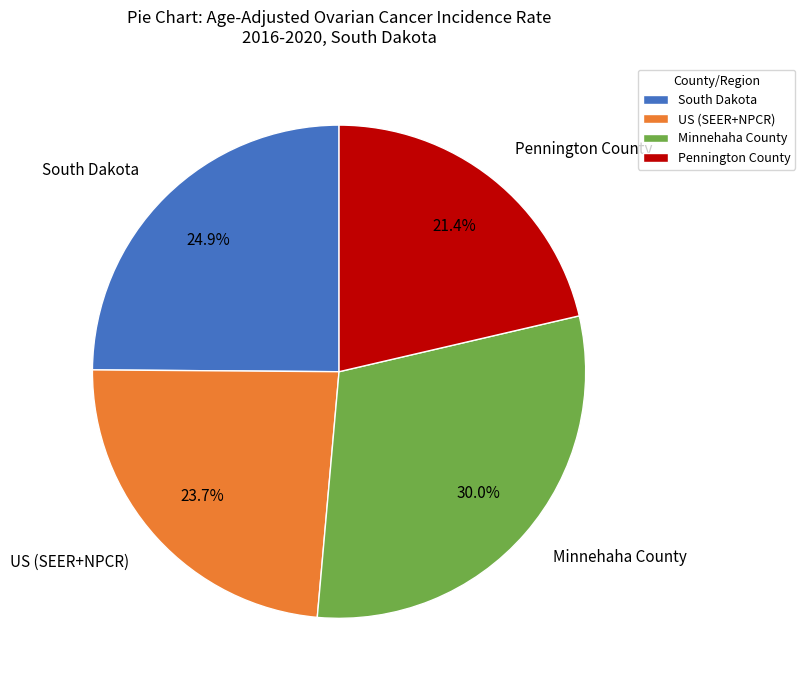

Which slice is the smallest?

Pennington County